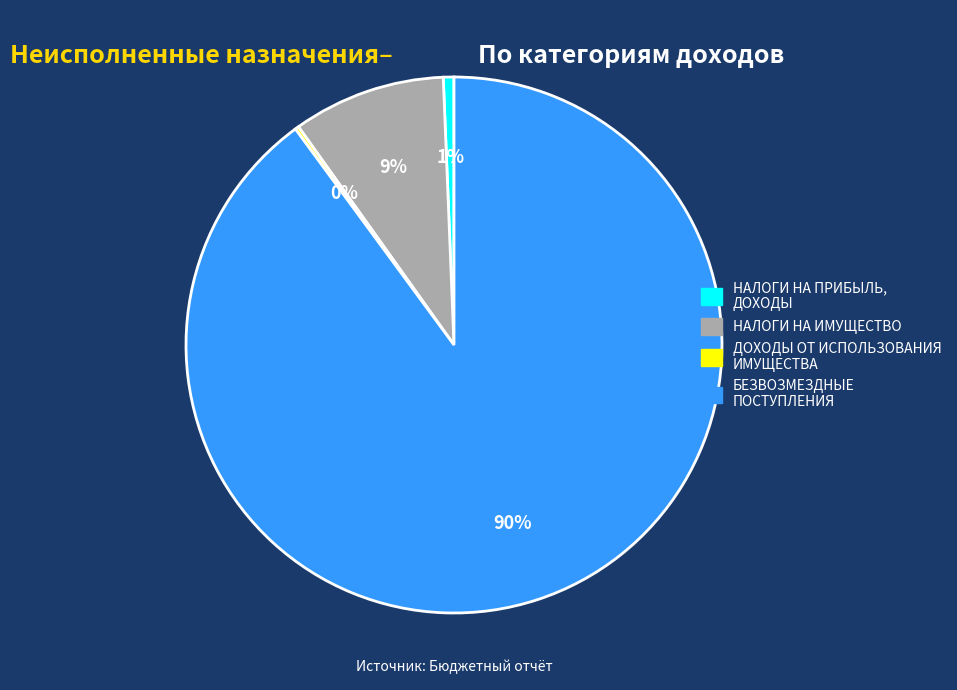

Which category has the biggest portion of the pie?

БЕЗВОЗМЕЗДНЫЕ ПОСТУПЛЕНИЯ